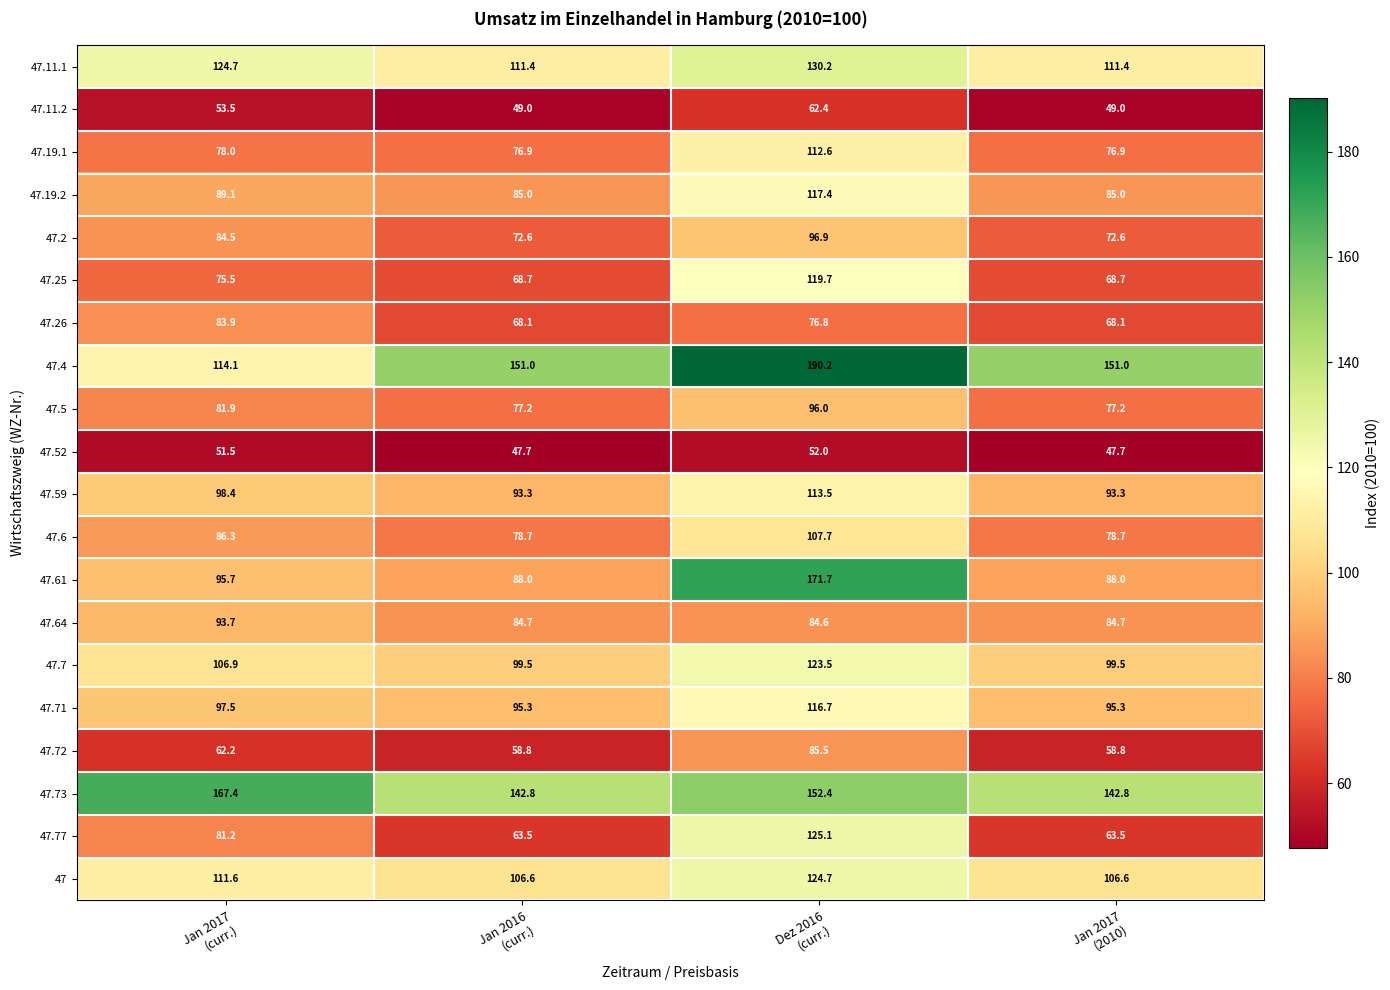

Which series has the largest total across all categories?

47.4